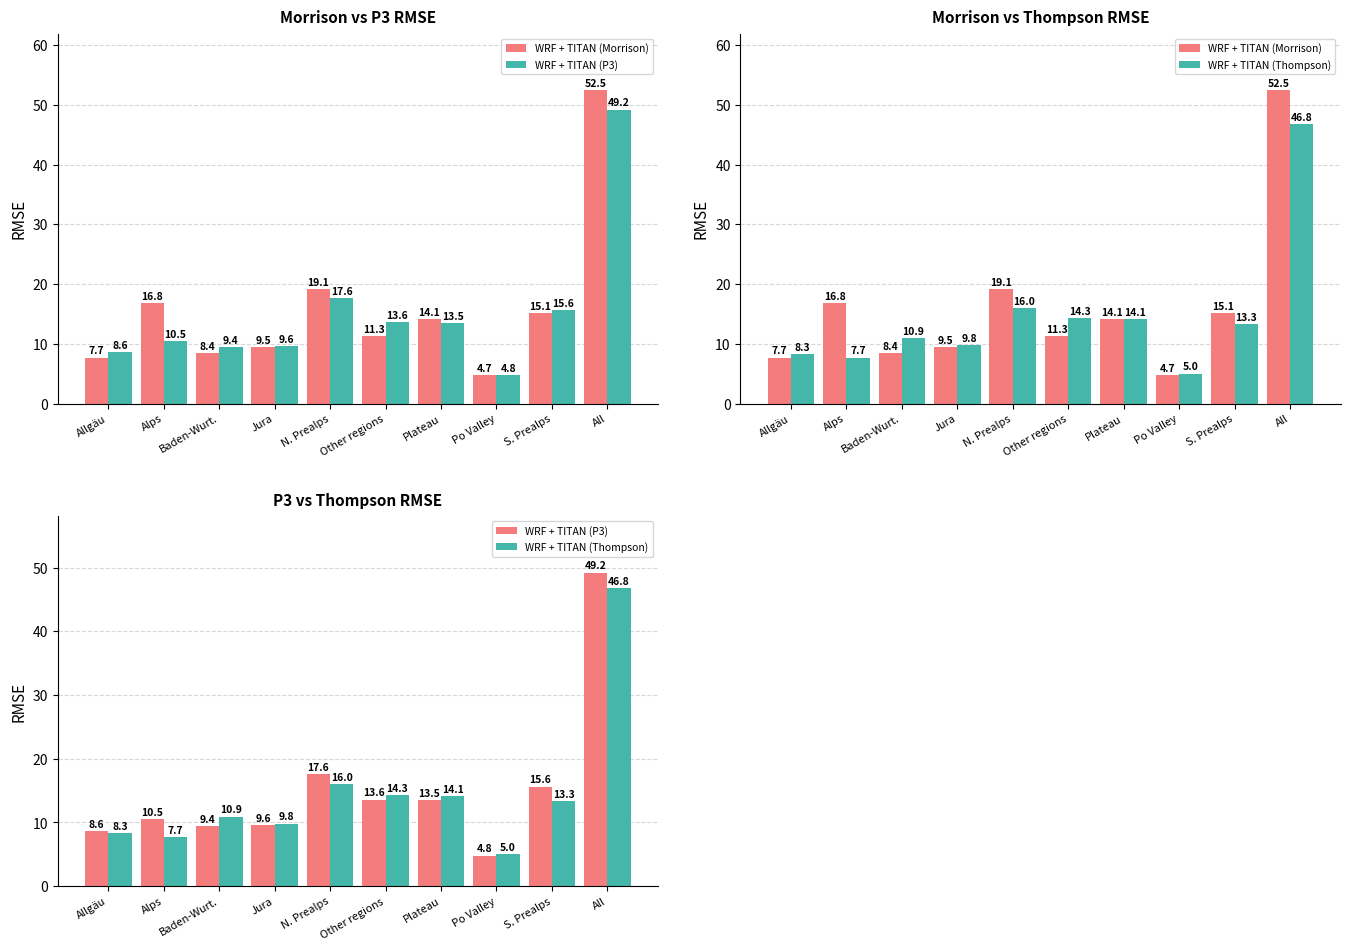

Rank the series by their maximum value, from highest to lowest.

WRF + TITAN (Morrison), WRF + TITAN (P3), WRF + TITAN (Thompson)